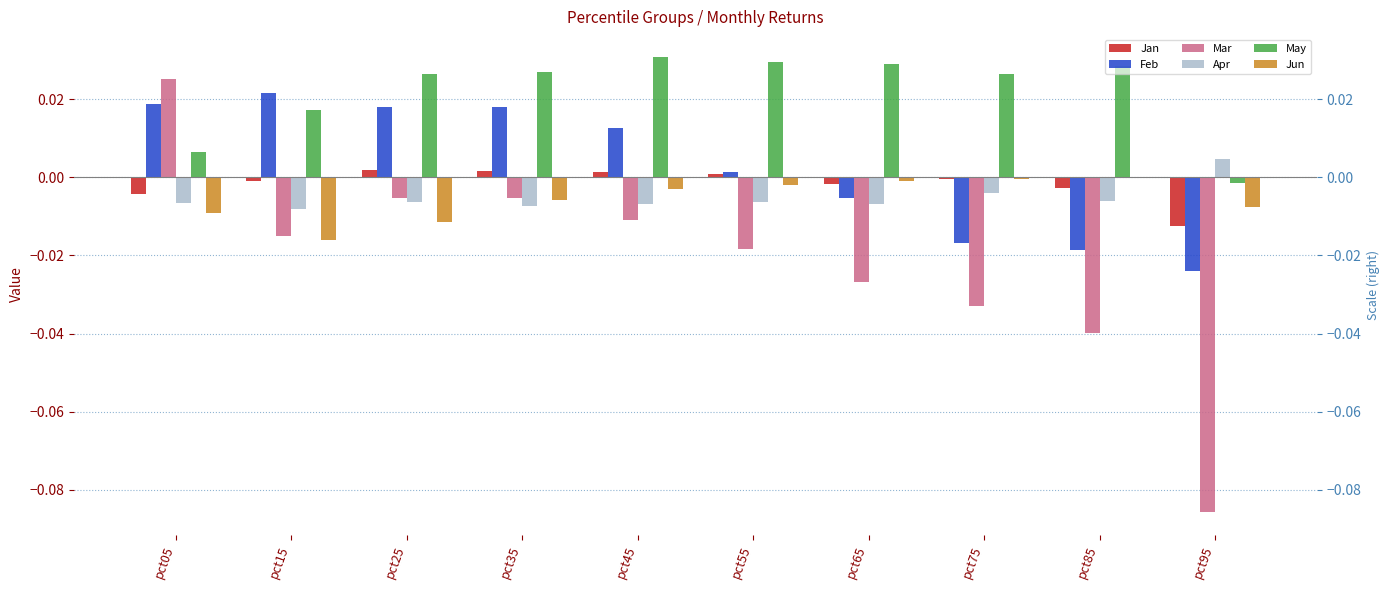

What is the sum of all May values?

0.2